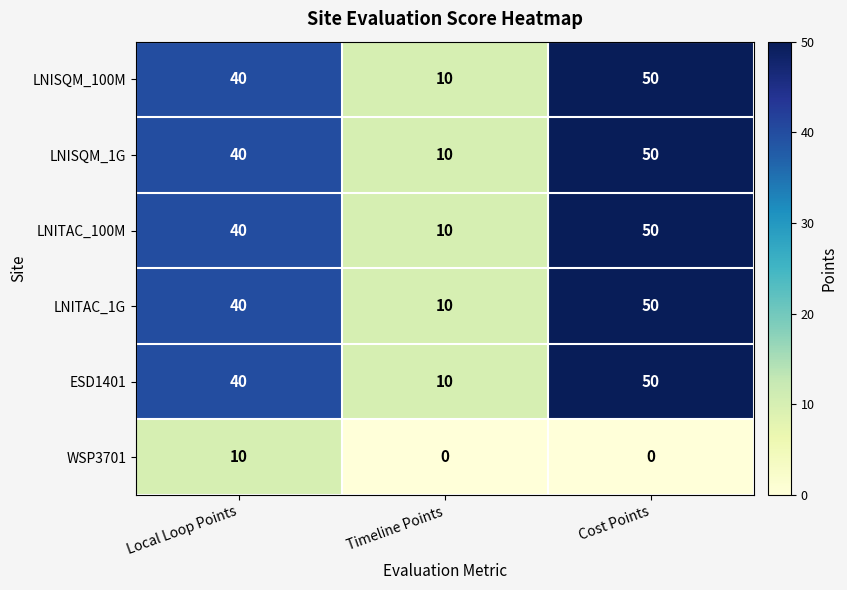

What is the maximum value shown in the chart?

50